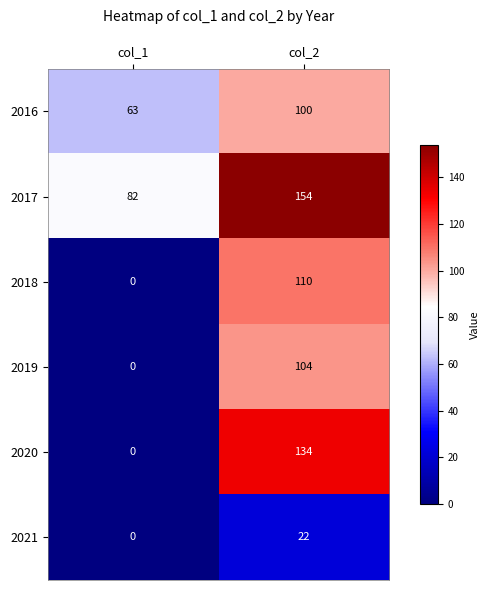

Which series has the widest spread of values?

2020